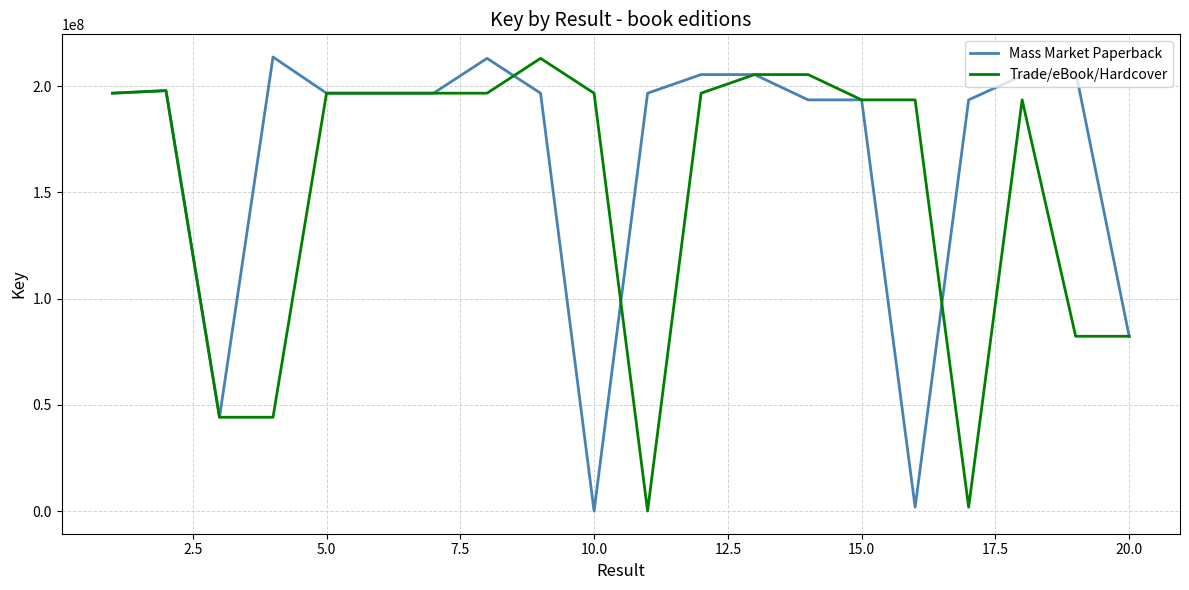

List the series in order of their overall mean, lowest first.

Trade/eBook/Hardcover, Mass Market Paperback